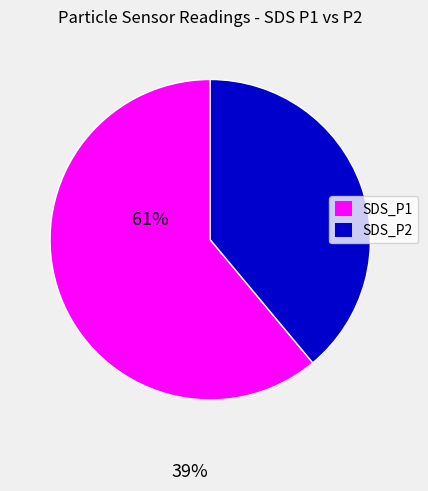

Is there any slice that represents more than half of the pie?

Yes